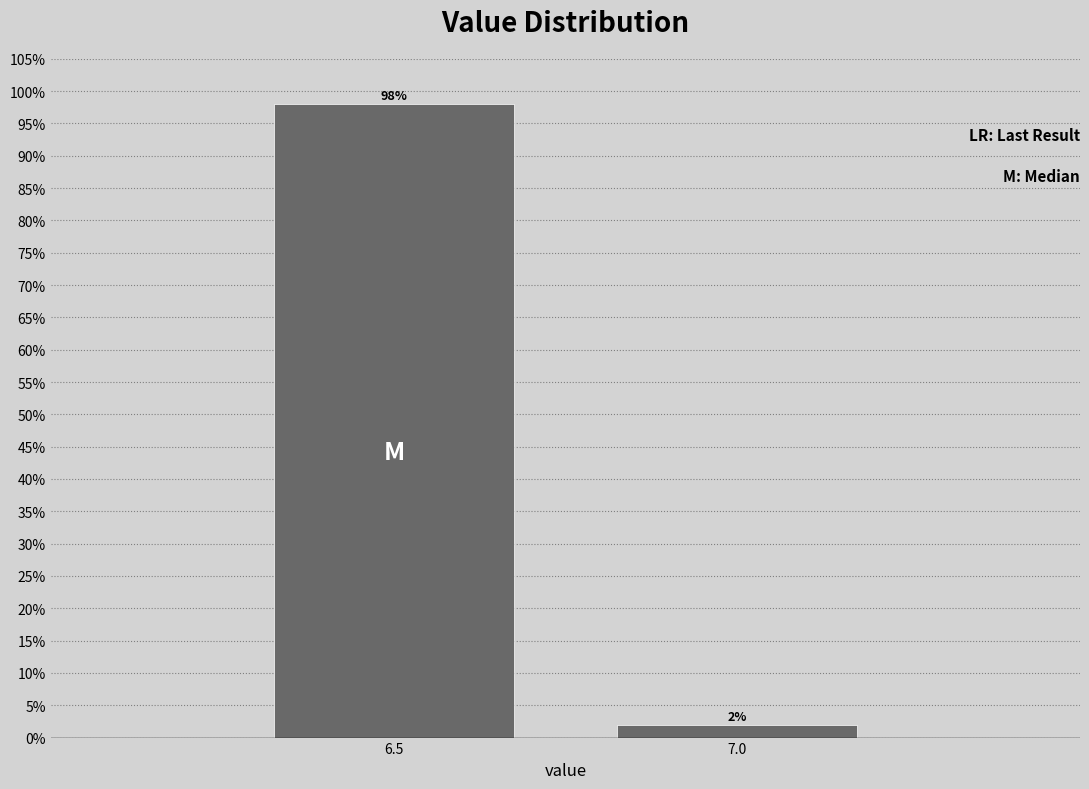

At which label does the data first exceed 98?

6.5